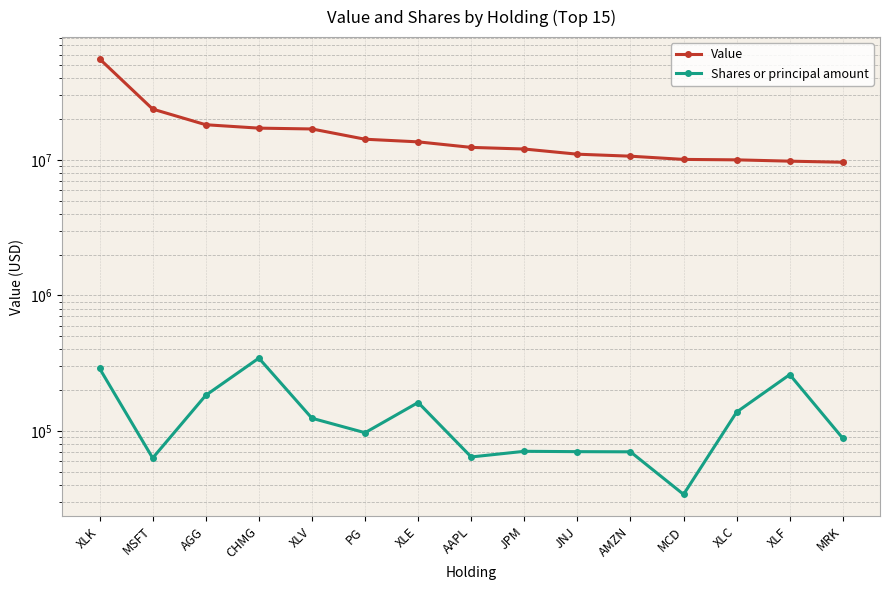

What is the sum of the Value values at XLF and JNJ?

20826189